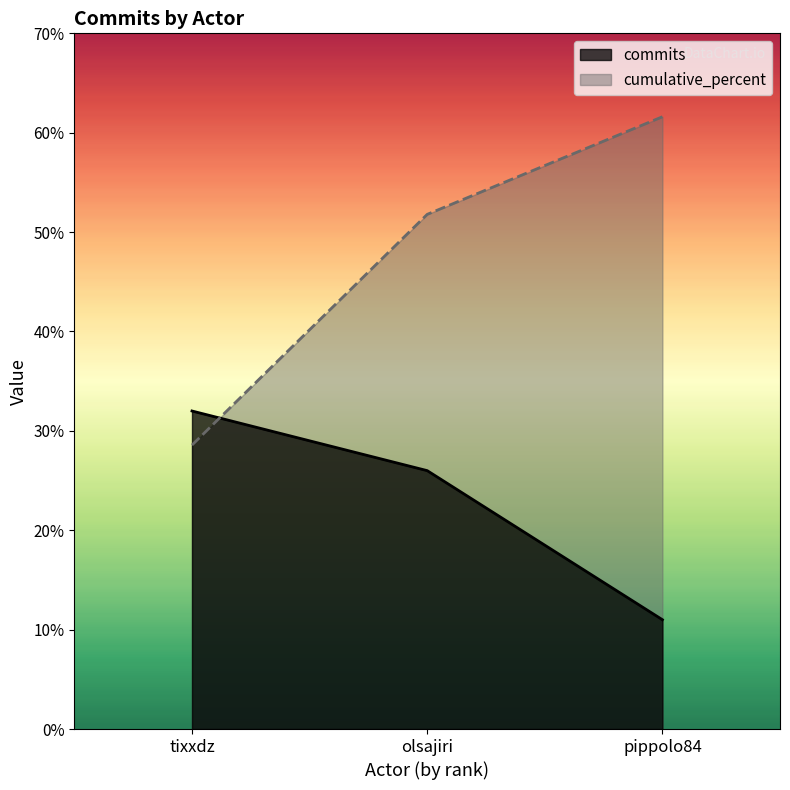

Reading left to right, transcribe all the data shown in this chart.

commits: 32.0	26.0	11.0
cumulative_percent: 28.6	51.8	61.6